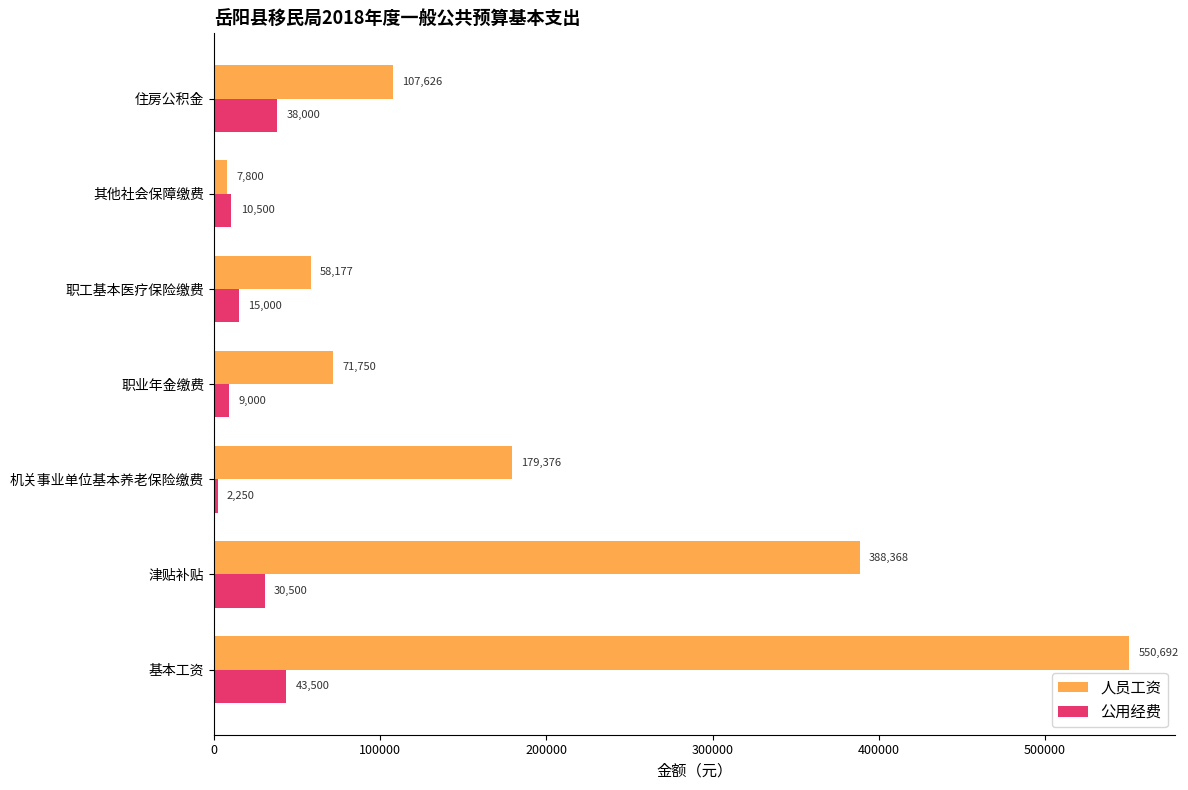

What is the lowest value of the 人员工资 series?

7800